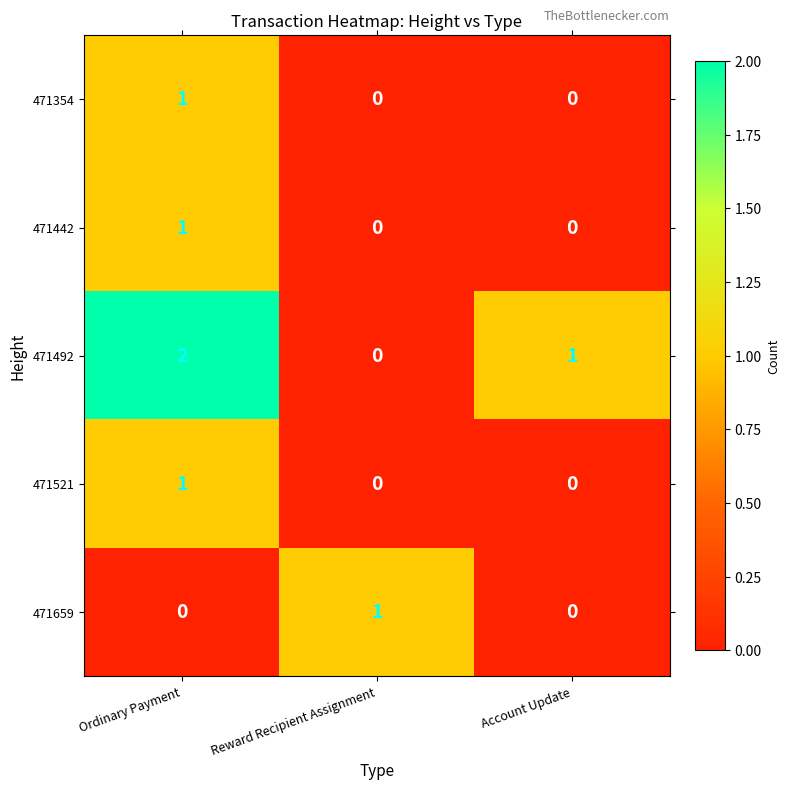

Which category has the highest value in the 471521 series?

Ordinary Payment